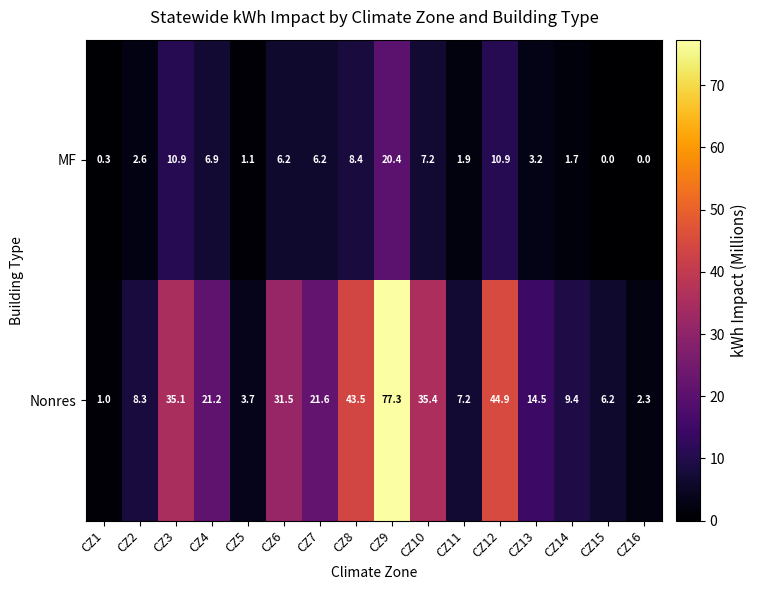

At how many categories does at least one series exceed 67?

1